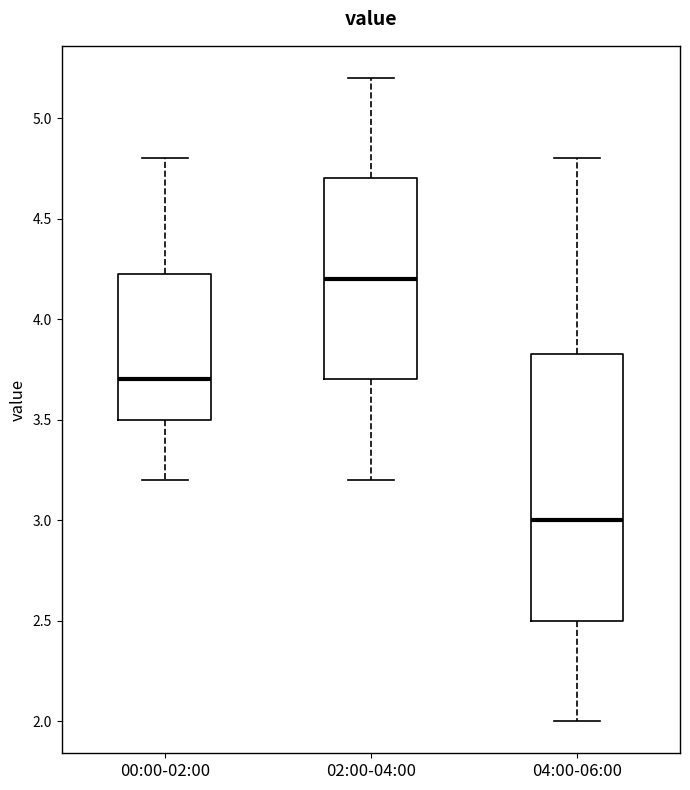

Reading left to right, transcribe this box plot: for each box, give where its median line is, the range the box spans, and where its two whiskers end, as read against the y-axis. The values are not printed on the chart, so give them approximately, as read against the axis.

00:00-02:00: median 3.70, box 3.50 to 4.25, whiskers 3.20 to 4.80
02:00-04:00: median 4.20, box 3.70 to 4.70, whiskers 3.20 to 5.20
04:00-06:00: median 3.00, box 2.50 to 3.85, whiskers 2.00 to 4.80